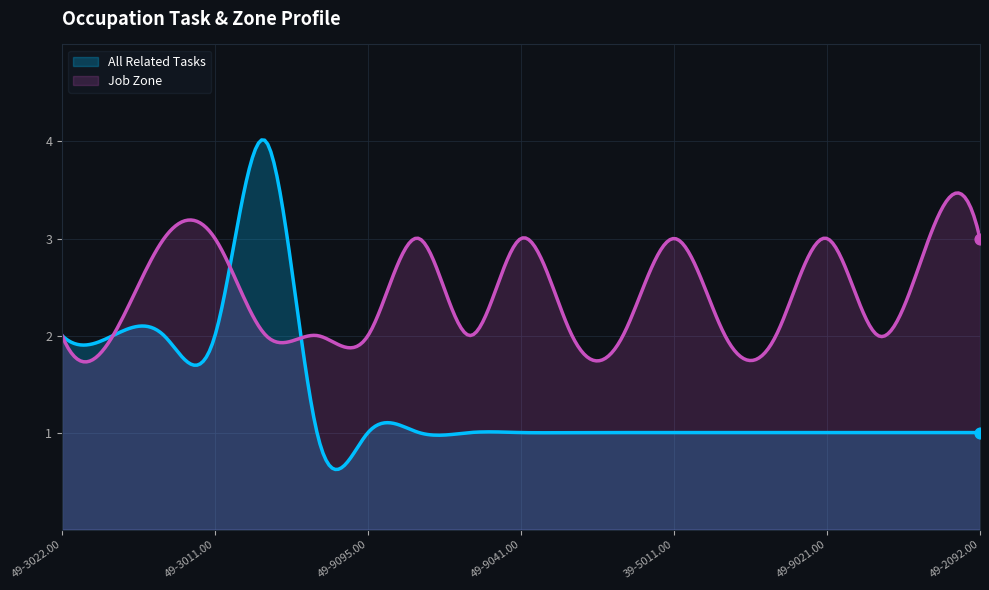

Which series reaches the minimum Y coordinate?

All Related Tasks